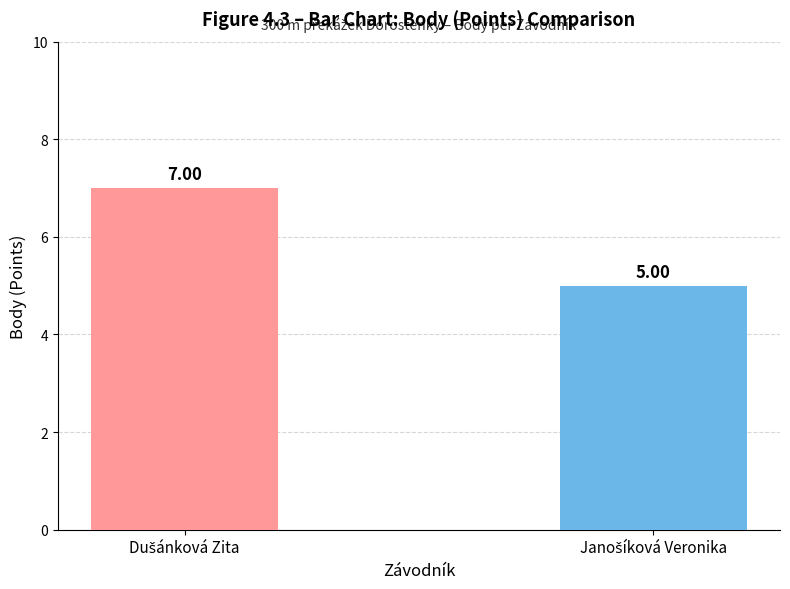

What is the sum of all values?

12